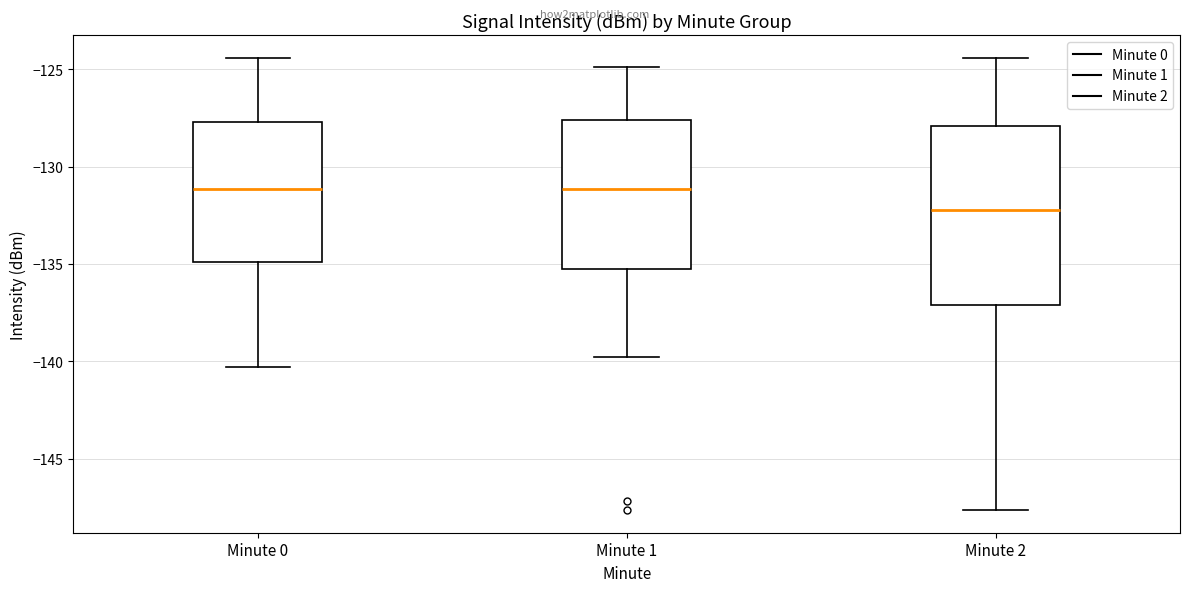

Reading left to right, transcribe this box plot: for each box, give where its median line is, the range the box spans, and where its two whiskers end, as read against the y-axis. The values are not printed on the chart, so give them approximately, as read against the axis.

Minute 0: median -131.0, box -135.0 to -127.5, whiskers -140.5 to -124.5
Minute 1: median -131.0, box -135.5 to -127.5, whiskers -140.0 to -125.0
Minute 2: median -132.0, box -137.0 to -128.0, whiskers -147.5 to -124.5